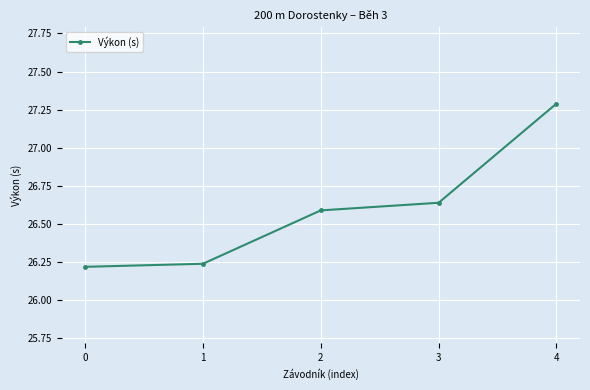

How many values are between 26 and 27?

4